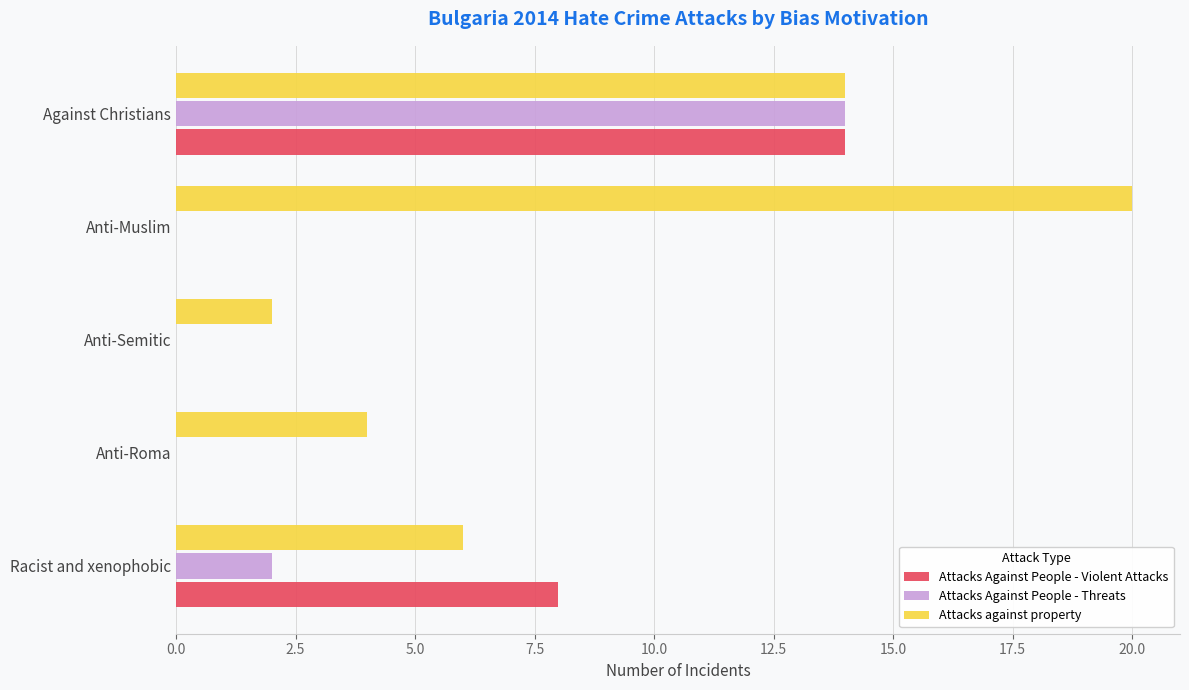

How many data points does each series have?

5